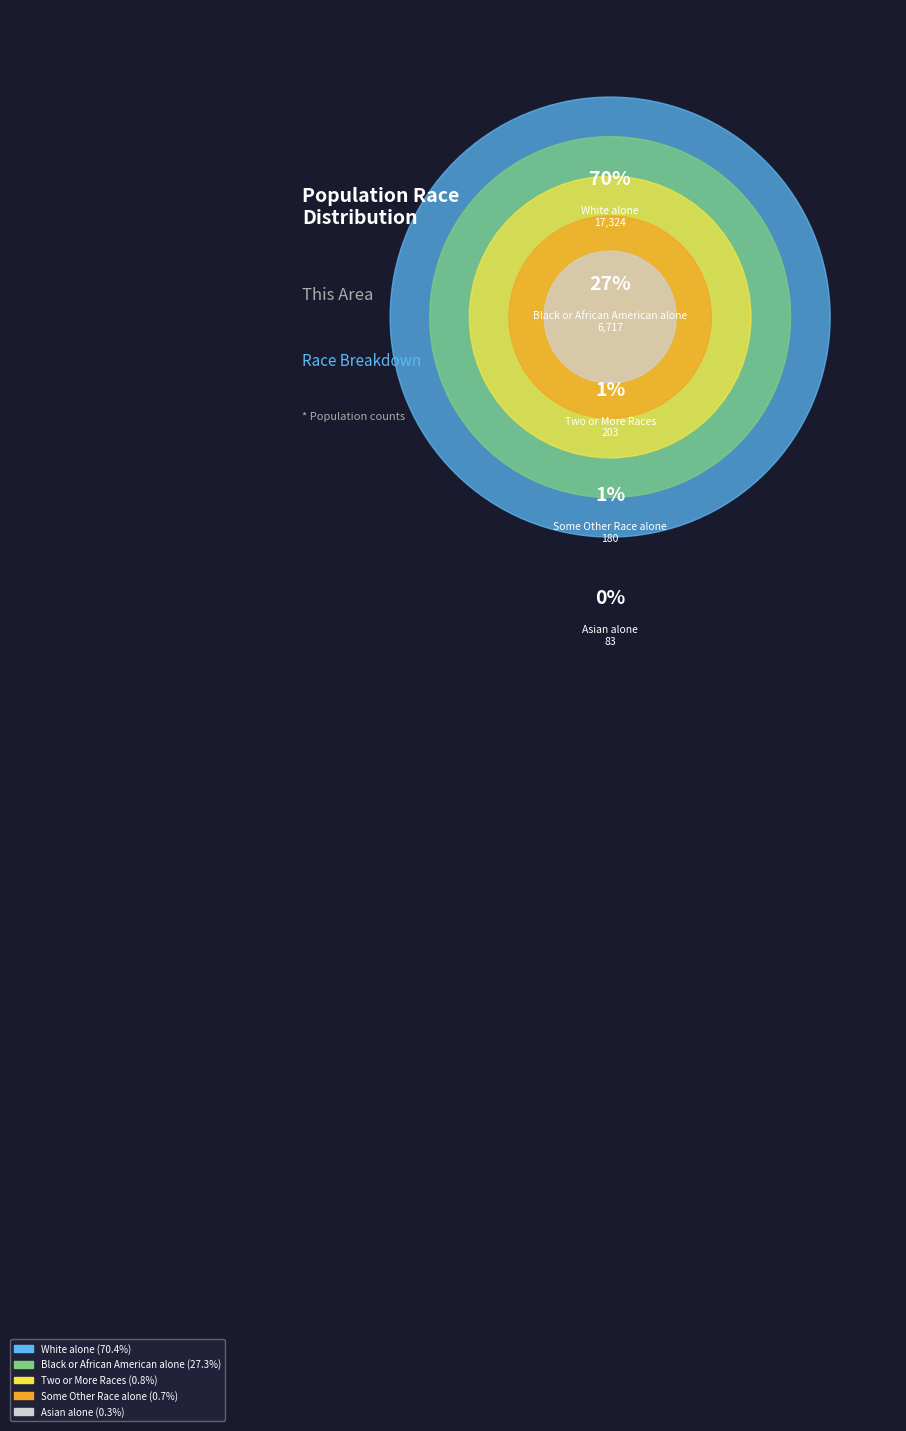

To the nearest percent, what percentage of the pie is Two or More Races?

1%